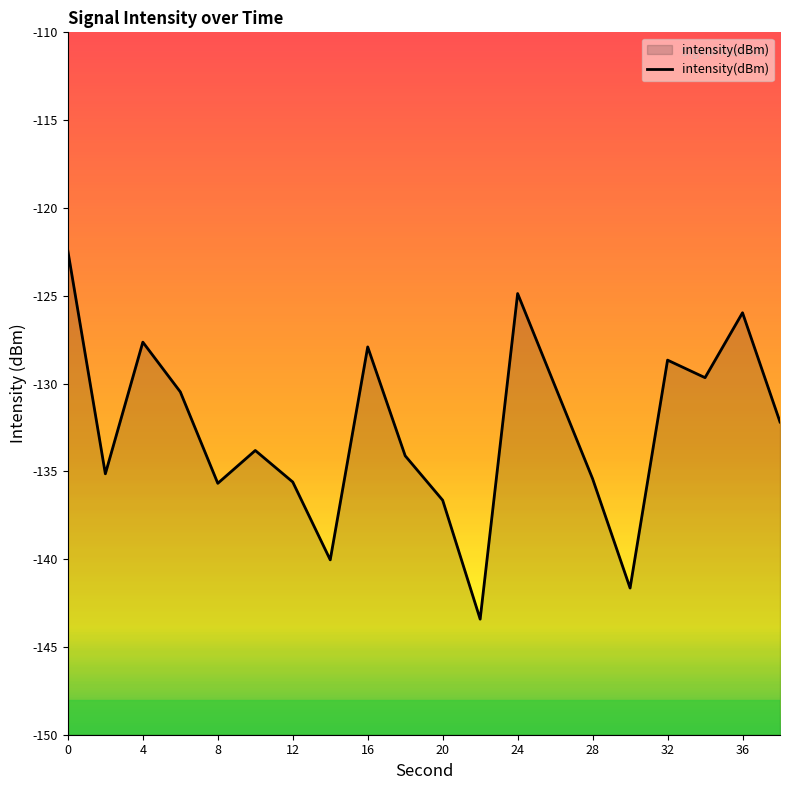

The chart shows a value of -196.2 at 24. True or false?

False